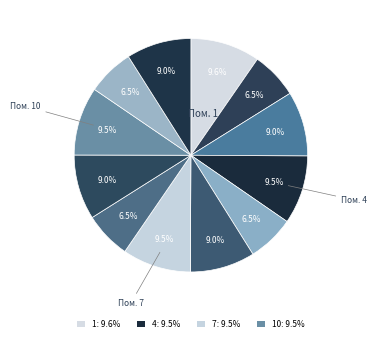

Count the number of slices in the pie.

12